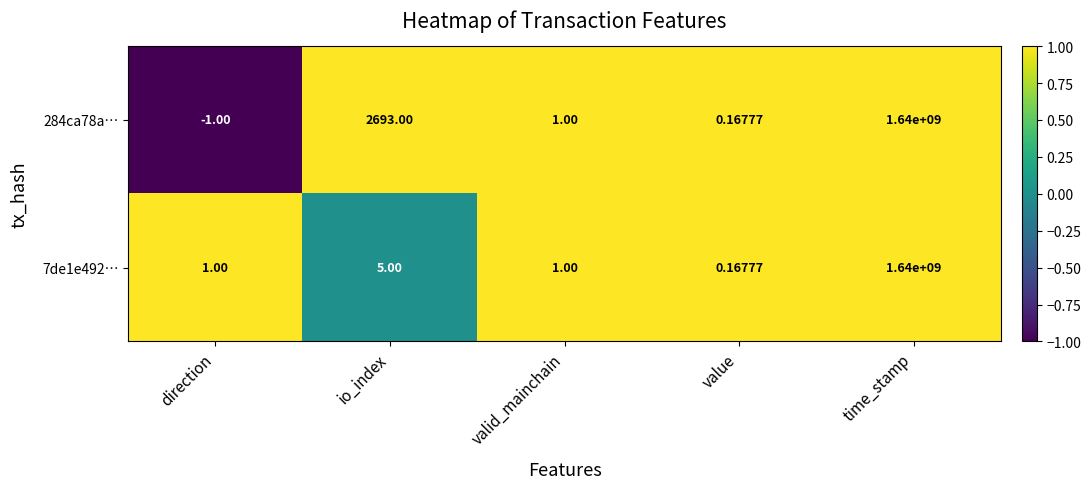

At which label does 284ca78a… reach its peak?

time_stamp